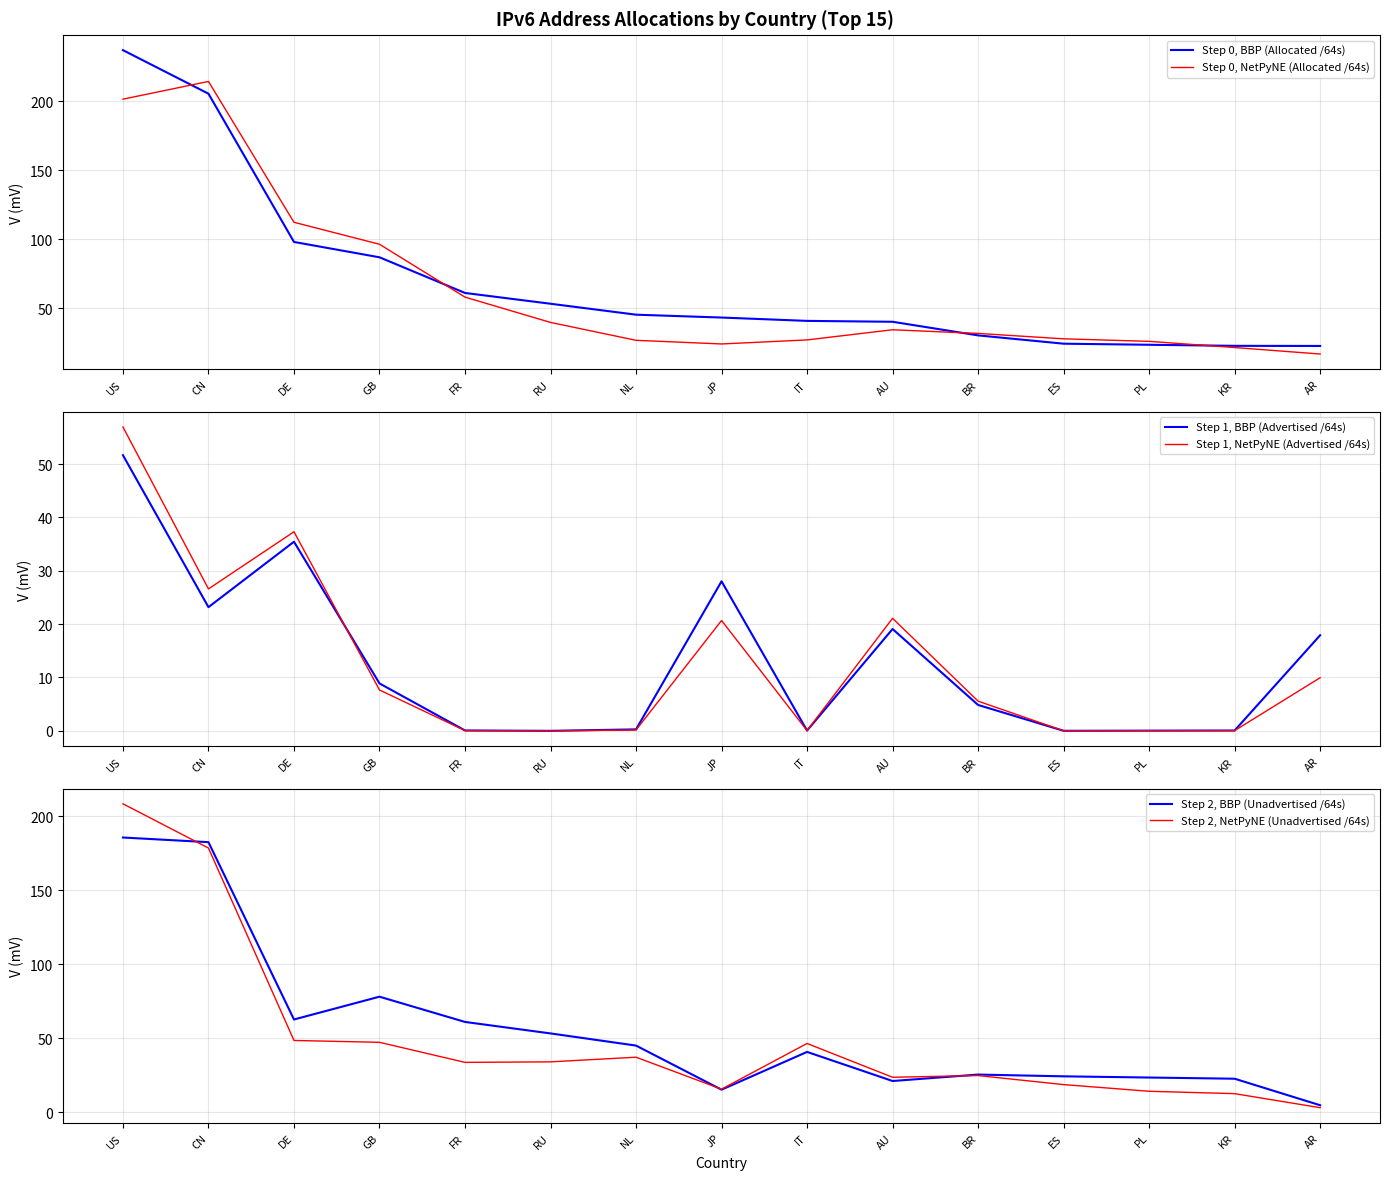

What position from the left is US?

1